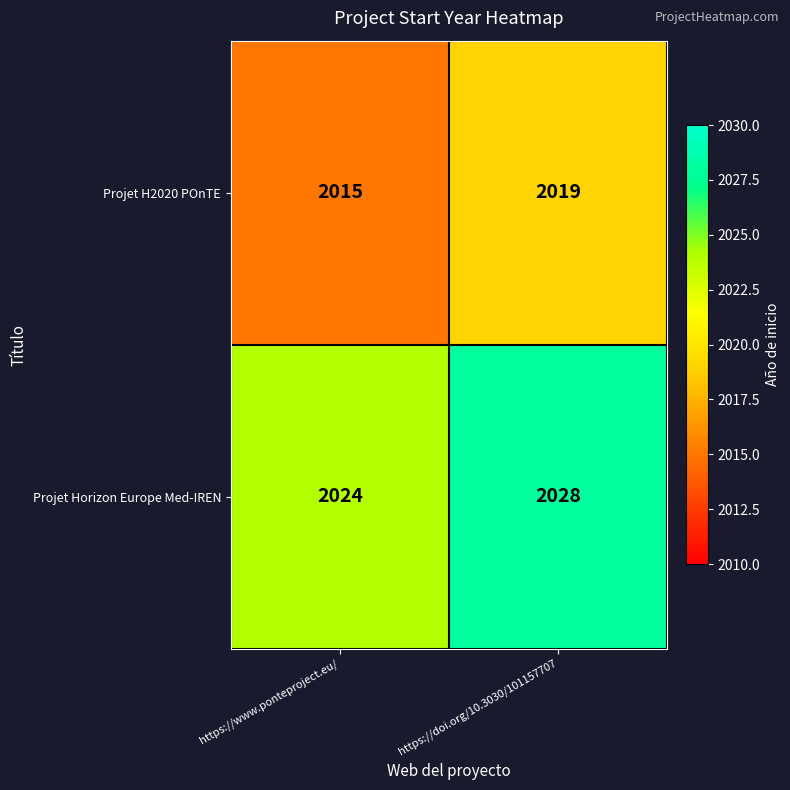

Where is Projet Horizon Europe Med-IREN nearest to the value 2026?

https://www.ponteproject.eu/